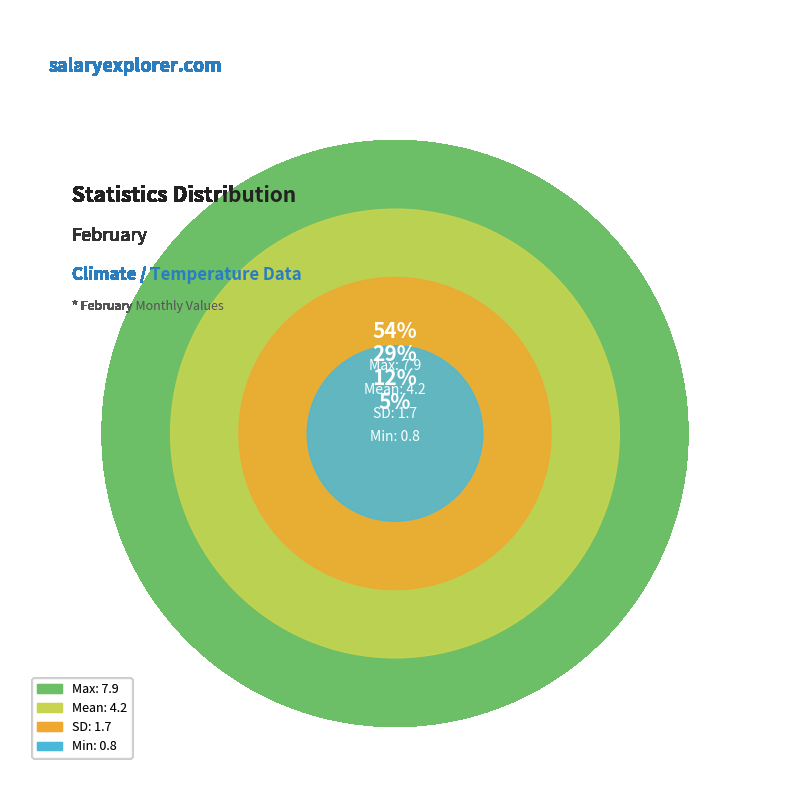

Rank the categories by value from highest to lowest.

Max, Mean, SD, Min